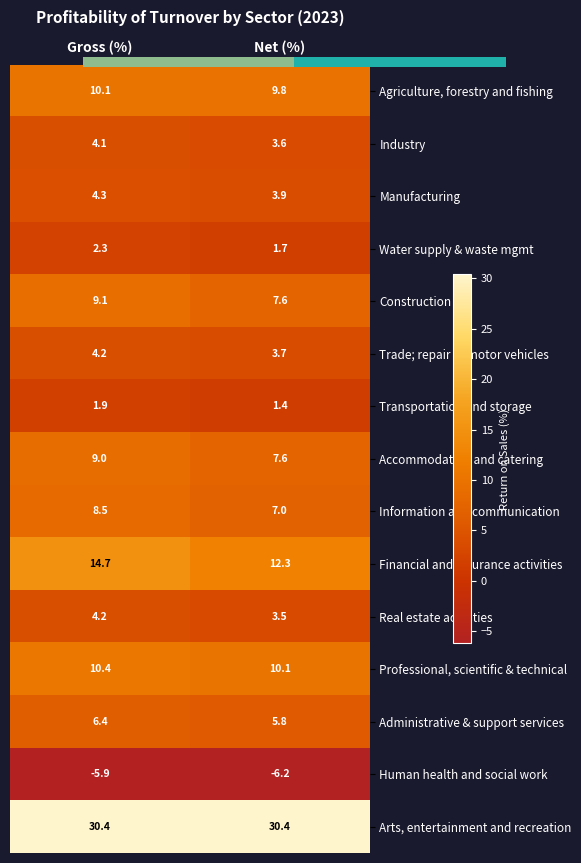

What is the difference between the Administrative & support services values at Gross (%) and Net (%)?

0.6